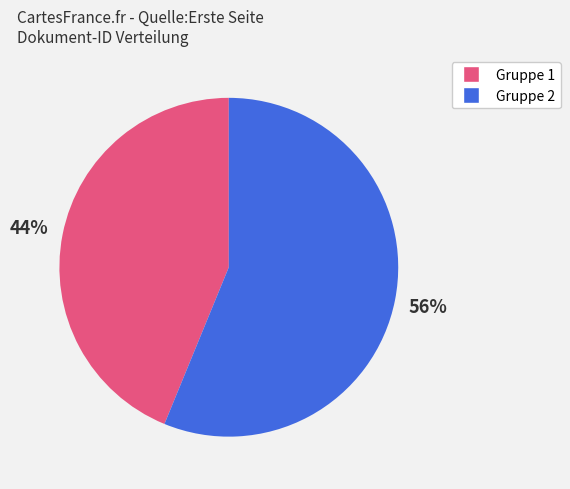

To the nearest percent, what is the average slice percentage?

50%